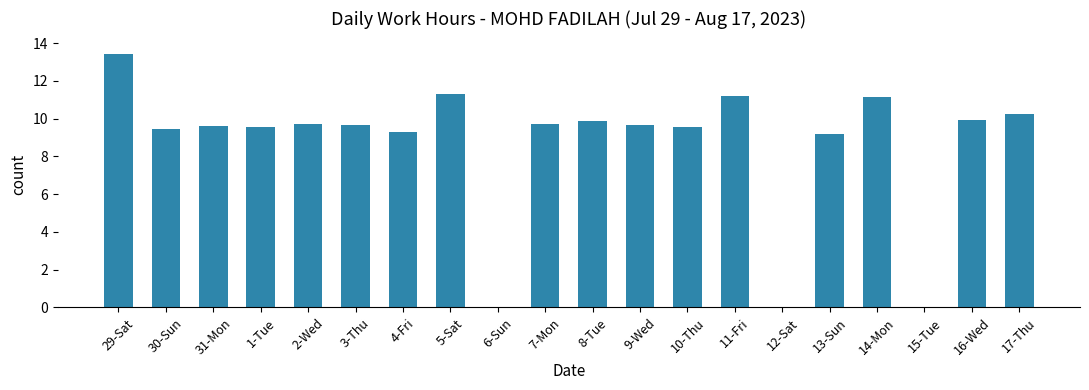

What is the sum of all values?

172.5